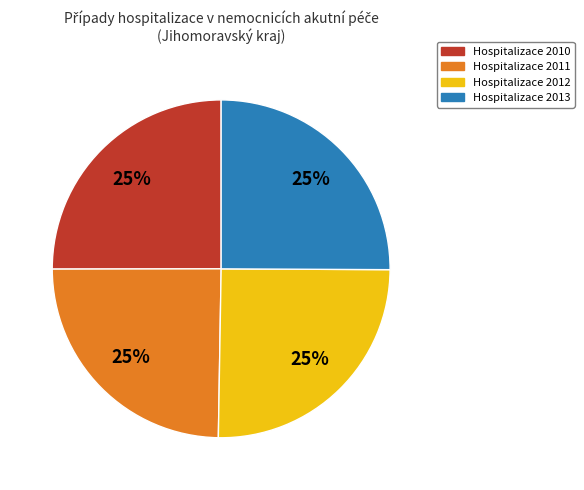

What percentage is the Hospitalizace 2011 slice, to the nearest percent?

25%